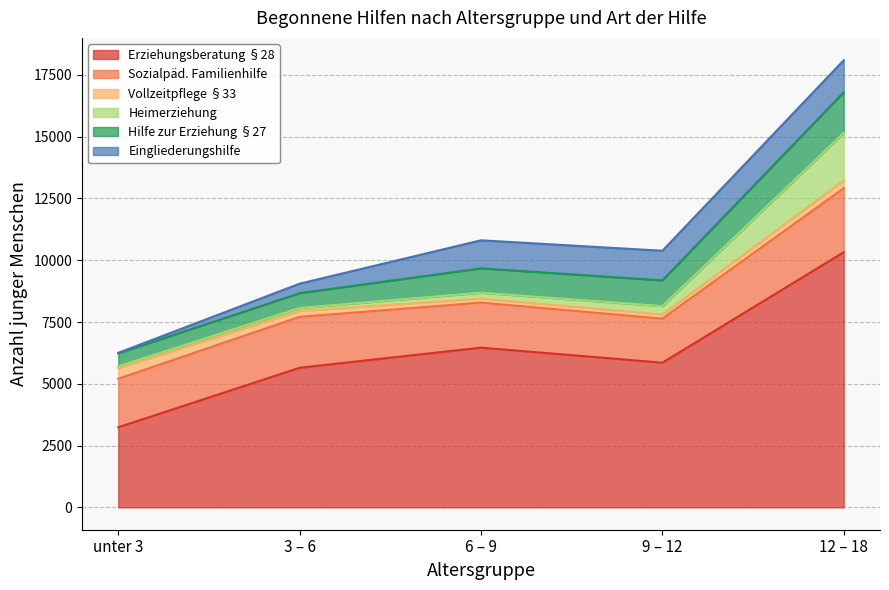

True or false: Sozialpäd. Familienhilfe and Vollzeitpflege §33 cross at least once.

False